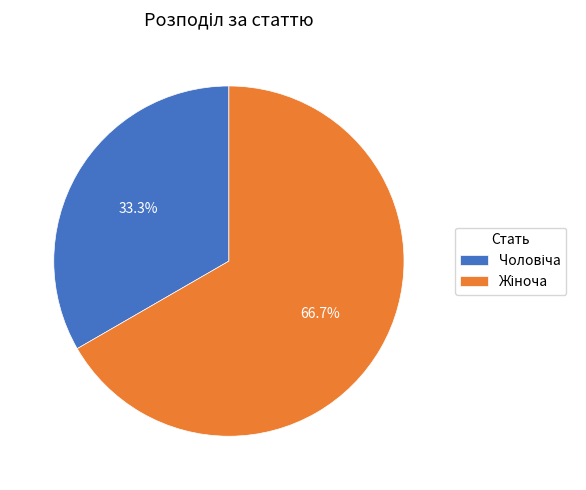

Count the number of slices in the pie.

2